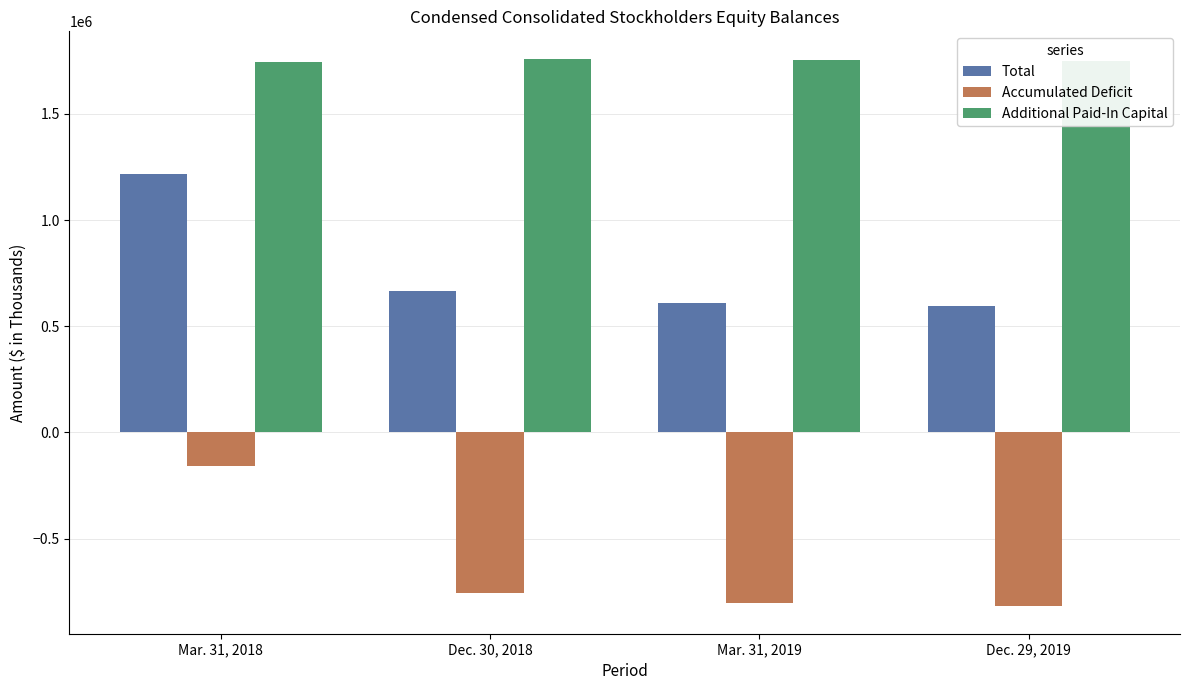

Is it true that Accumulated Deficit equals -756334 at Dec. 30, 2018?

True